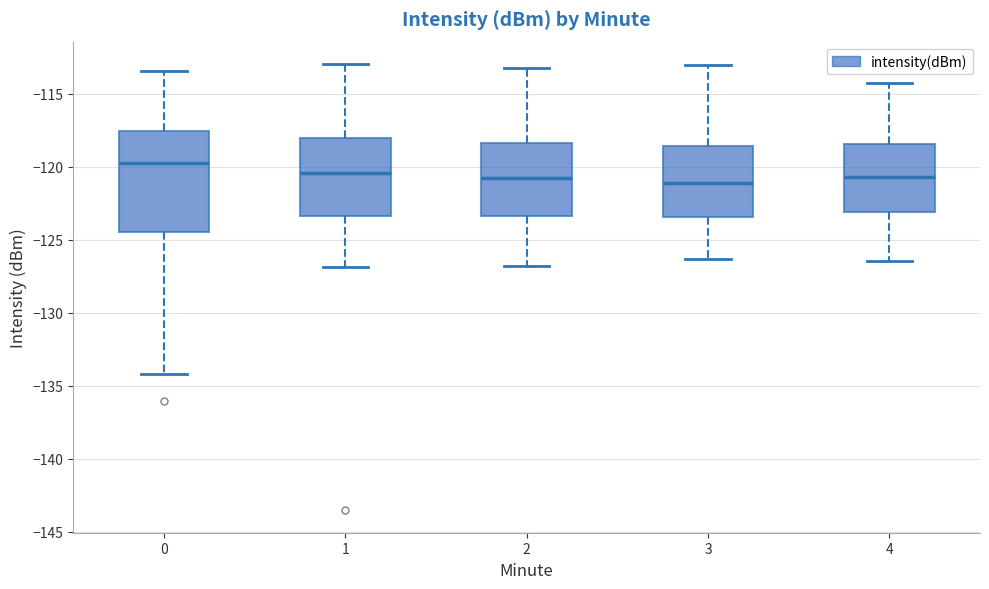

Which box has the highest median line?

0